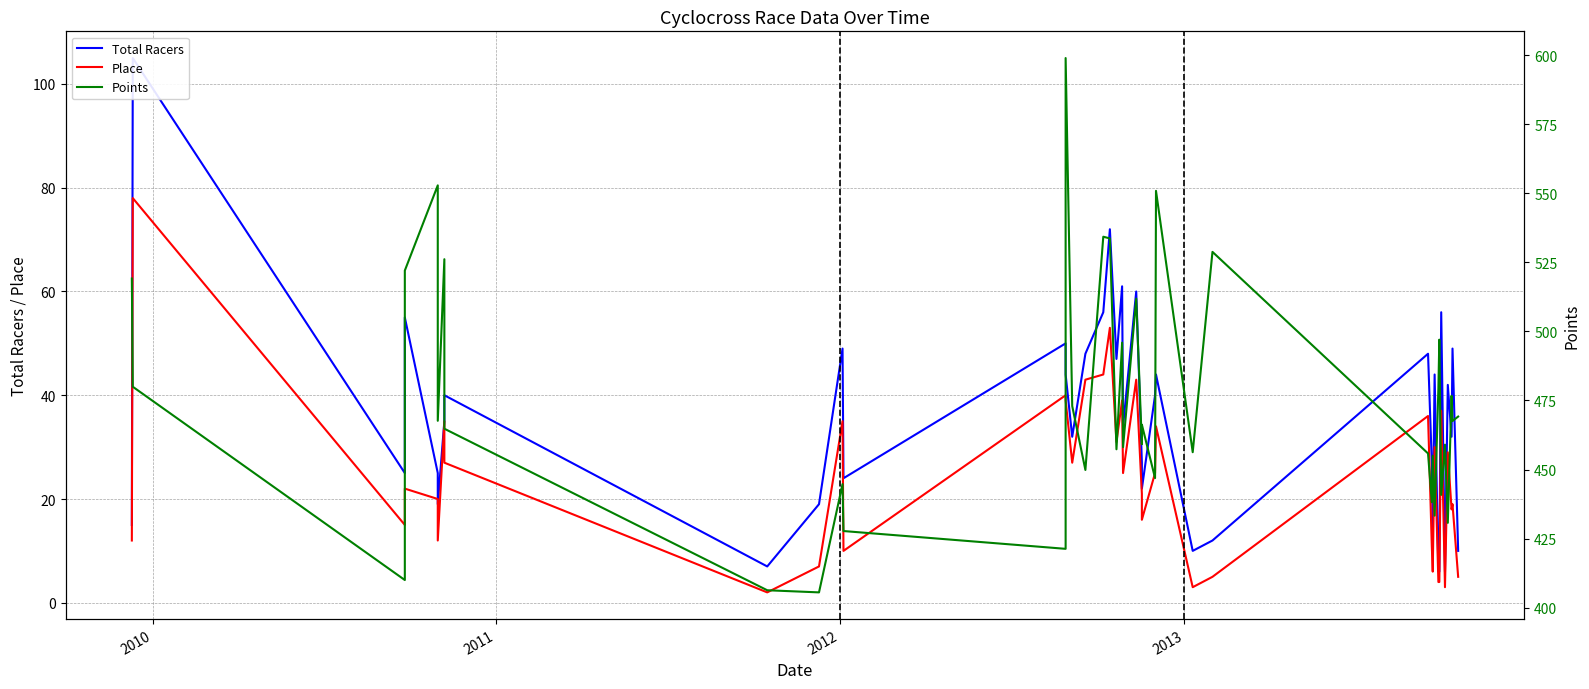

Is the value of Total Racers at 37 greater than the value of Points at 34?

No